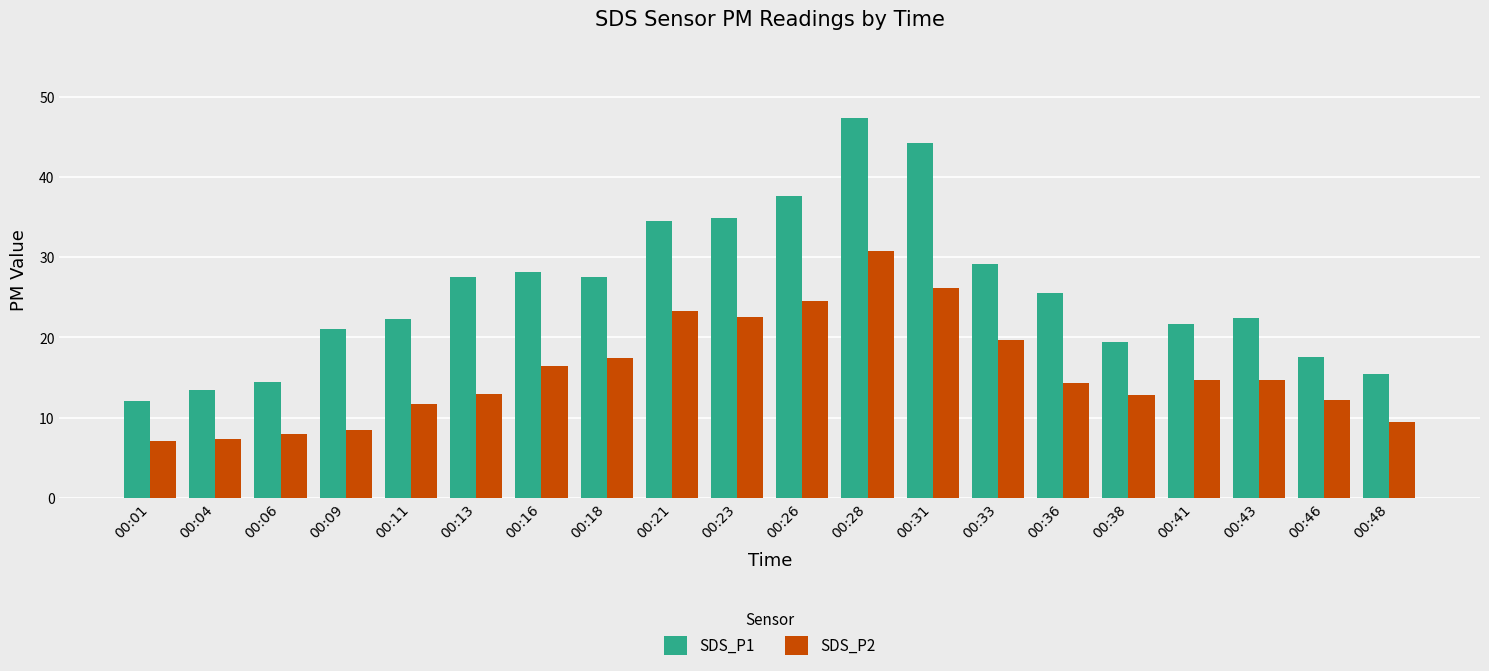

What is the minimum value for SDS_P2?

7.1